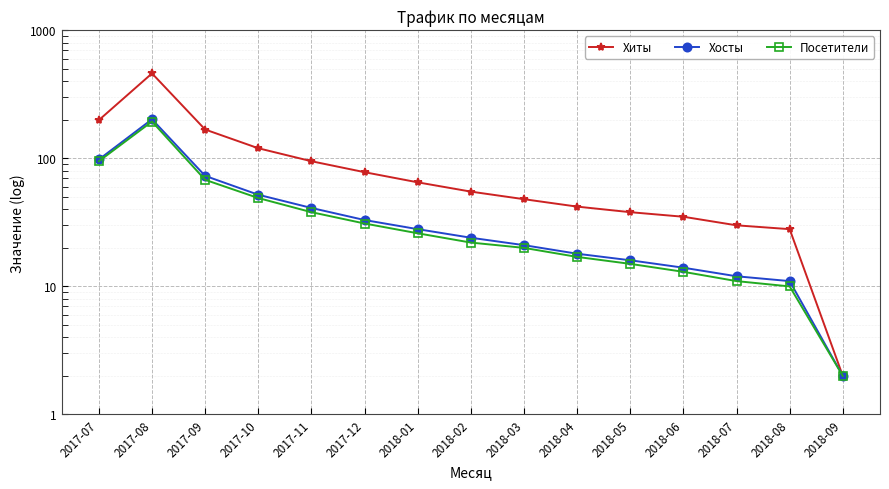

What is the label of the 13th point from the right?

2017-09